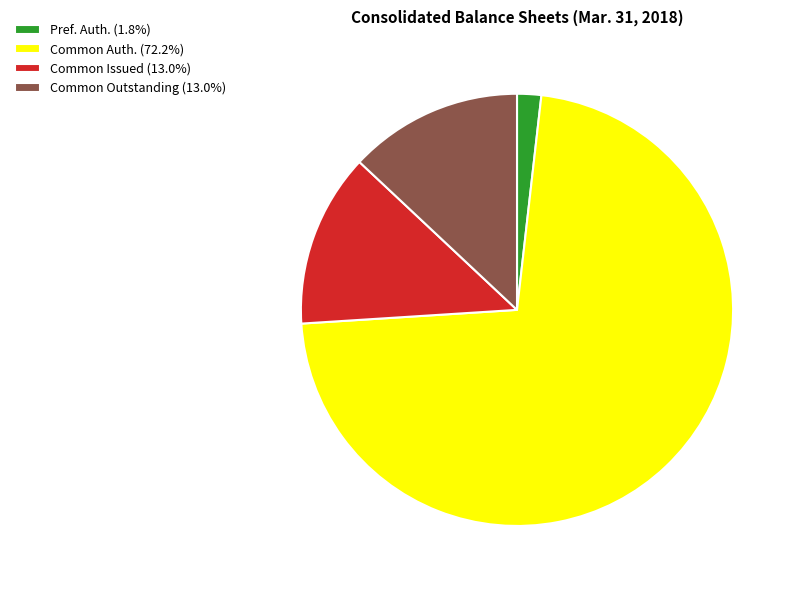

Count the number of slices in the pie.

4